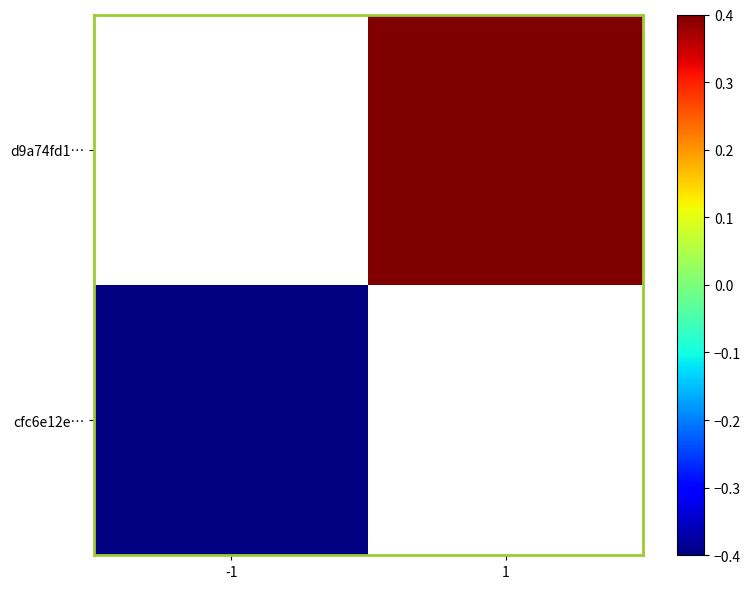

List the series in order of their peak value, highest first.

cfc6e12e…, d9a74fd1…